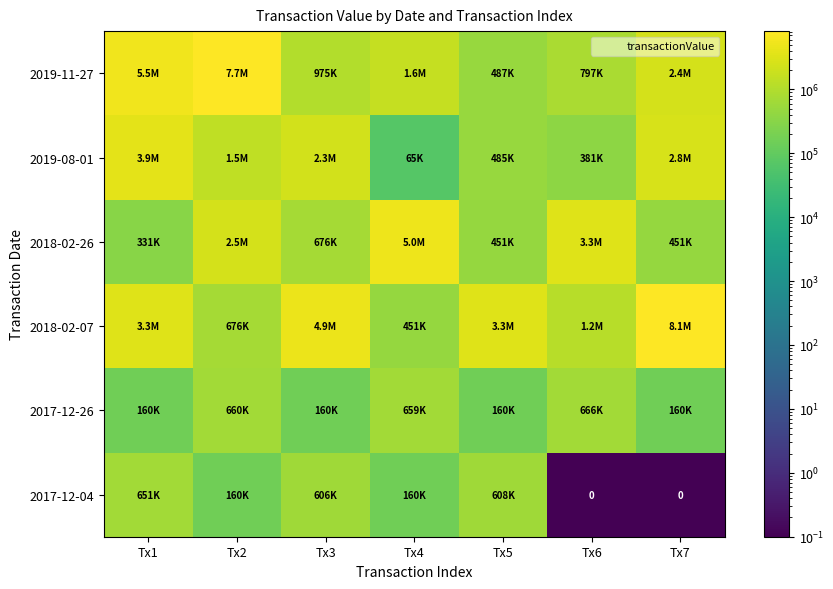

Where is 2019-08-01 nearest to the value 1989919?

Tx3